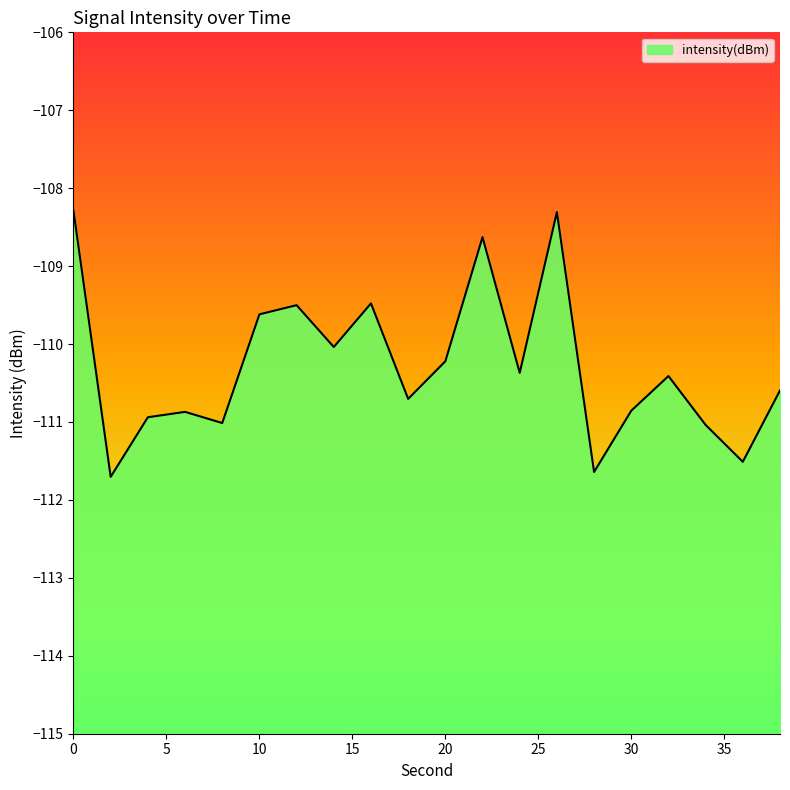

True or false: the data shows -70.8 at 2.

False